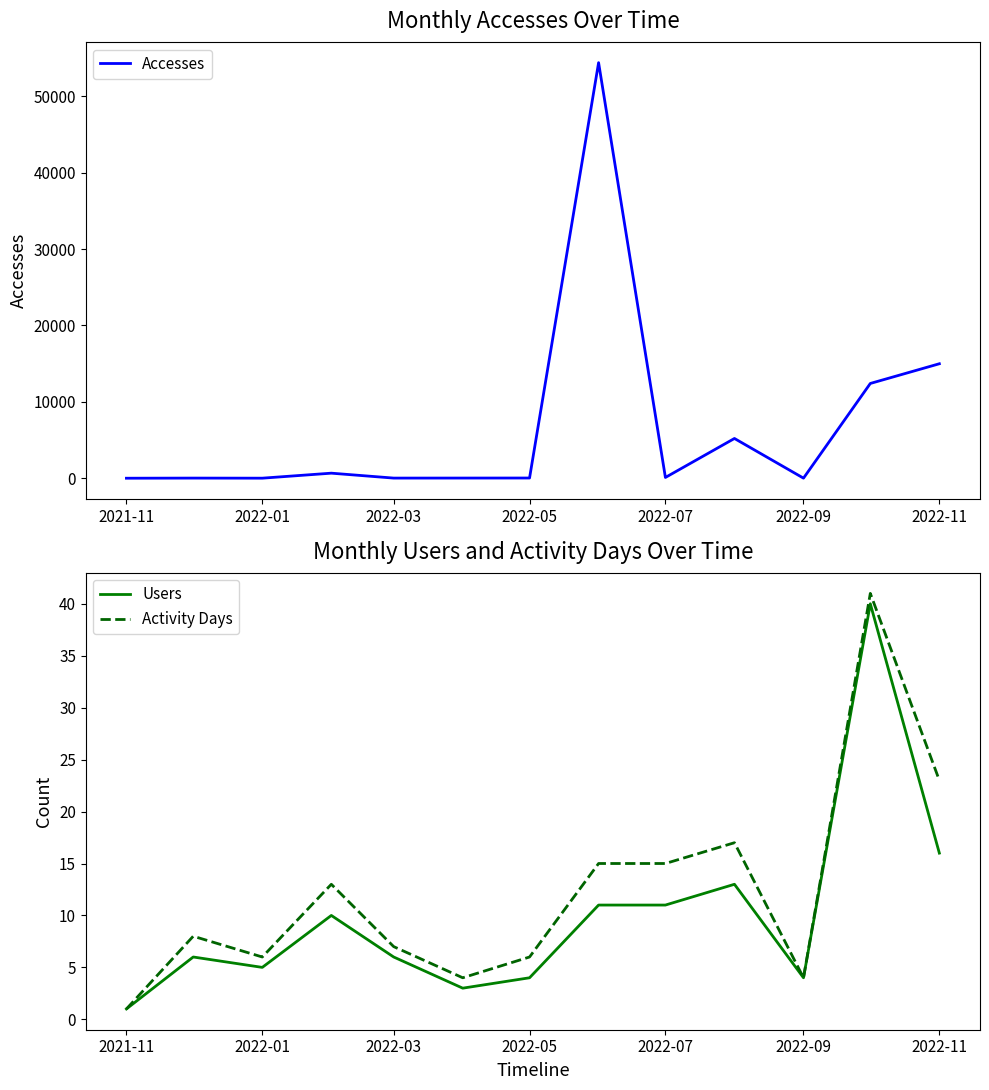

At which label is Accesses closest to 27195?

2022-11